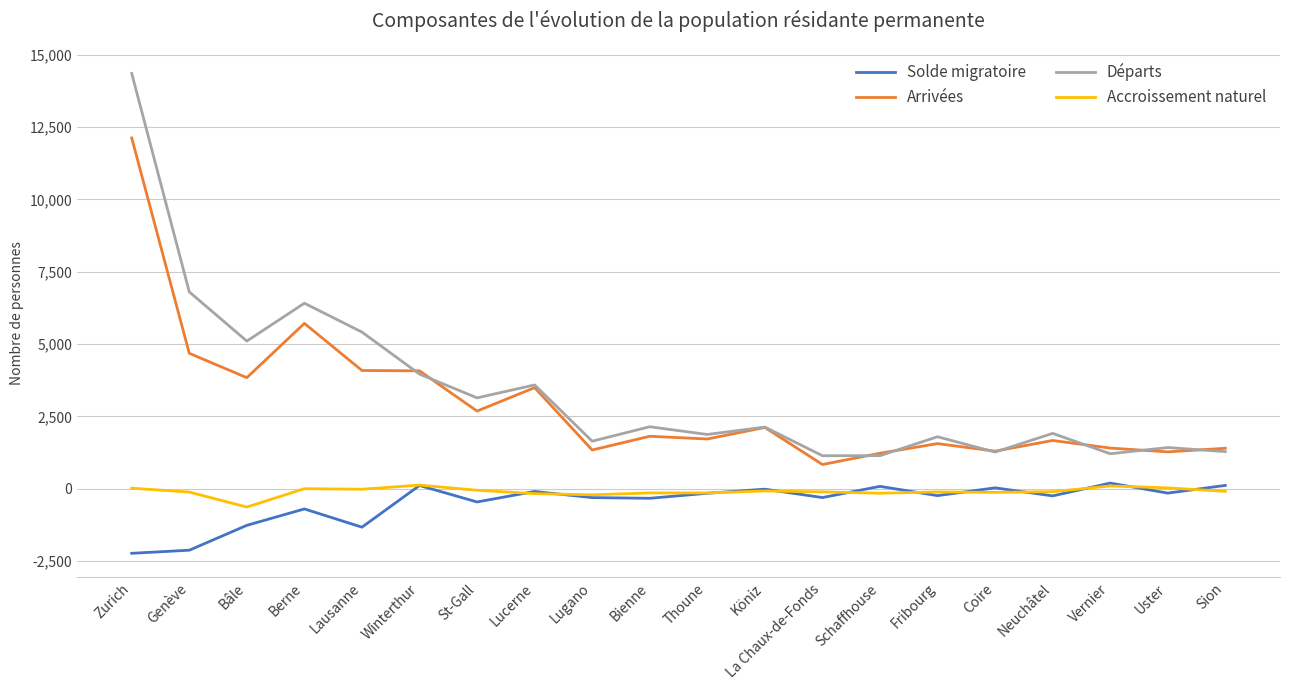

True or false: Accroissement naturel and Arrivées cross at least once.

False